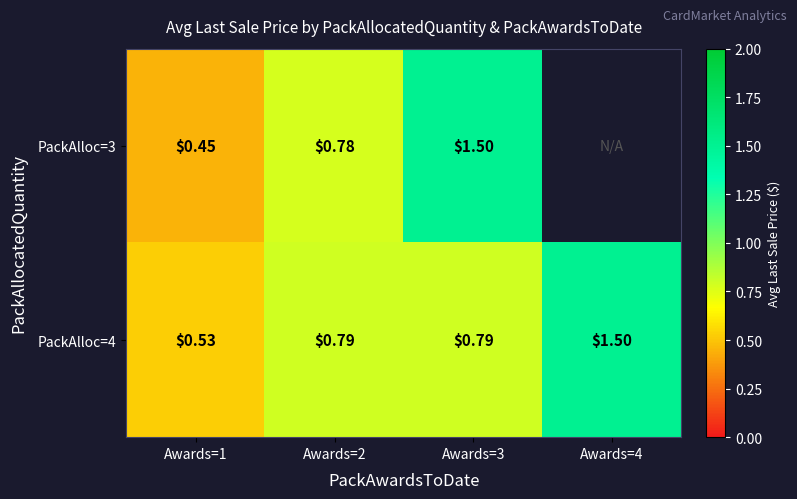

Is the value of PackAlloc=4 at Awards=1 greater than the value of PackAlloc=3 at Awards=3?

No